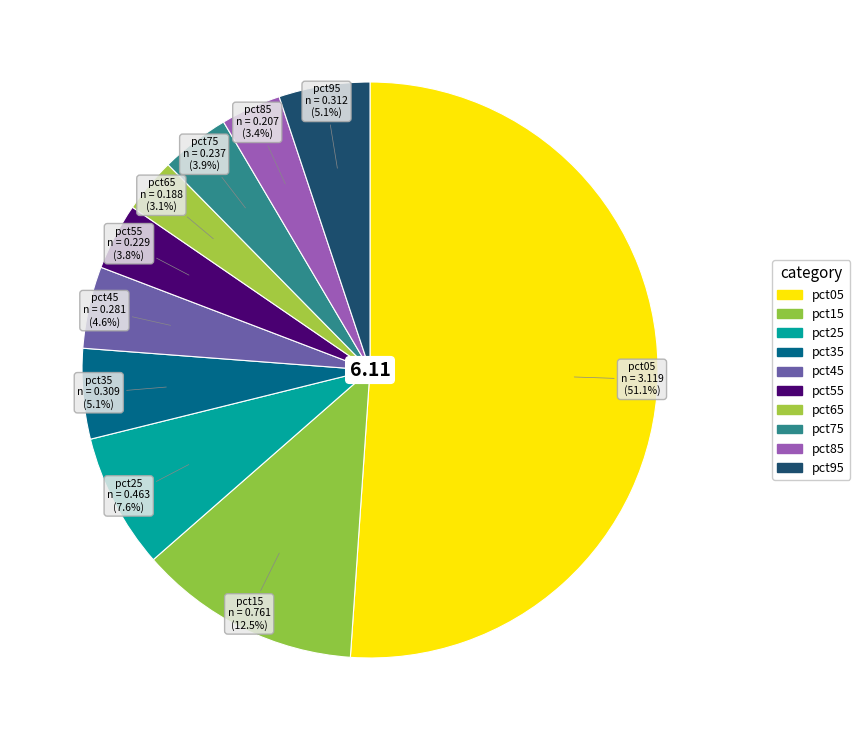

How many segments does this pie chart have?

10